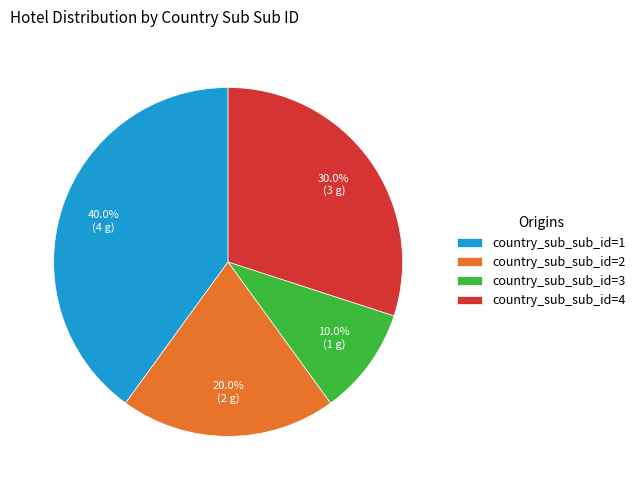

Count the number of slices in the pie.

4